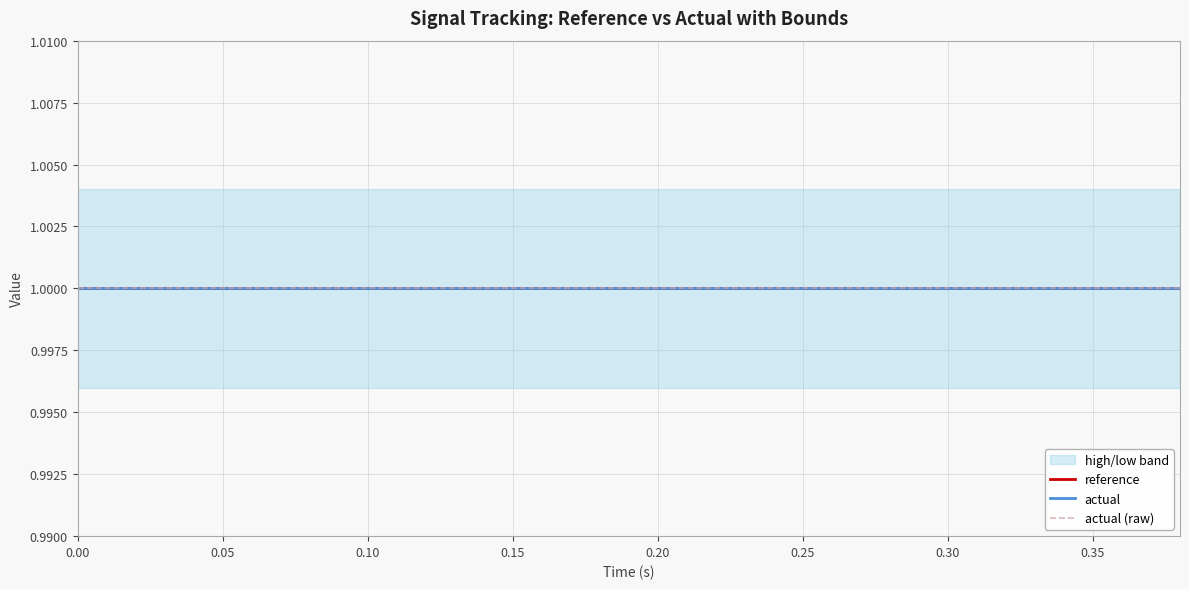

True or false: reference and actual intersect in this chart.

False